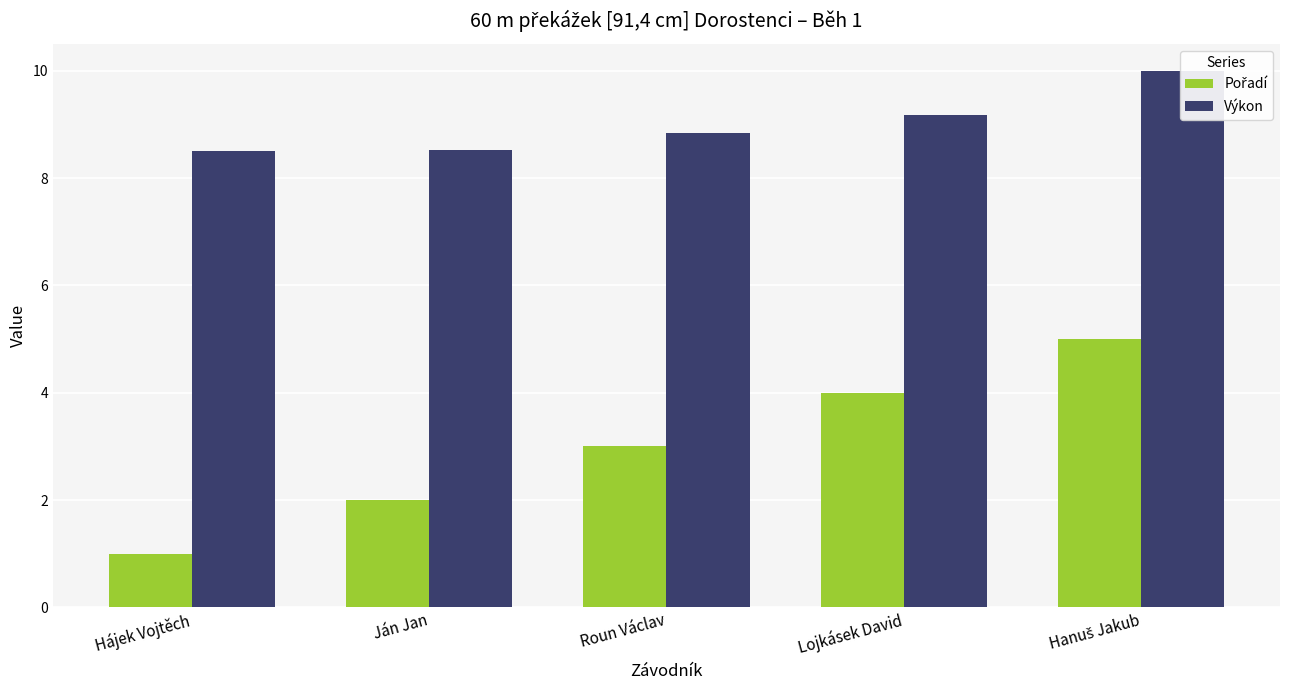

What are all the series names shown in the legend?

Pořadí, Výkon